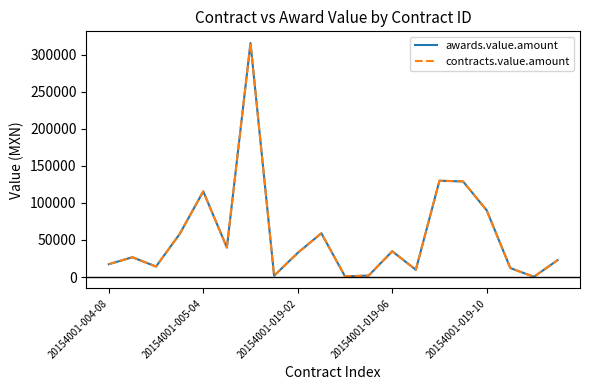

Does the chart have visible grid lines?

No